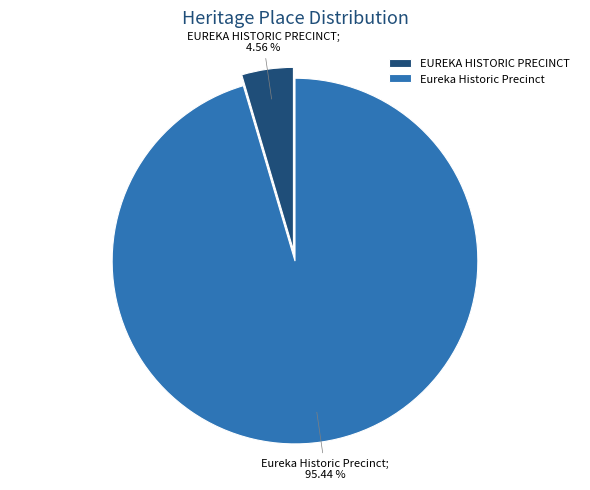

Between EUREKA HISTORIC PRECINCT and Eureka Historic Precinct, which is larger?

Eureka Historic Precinct